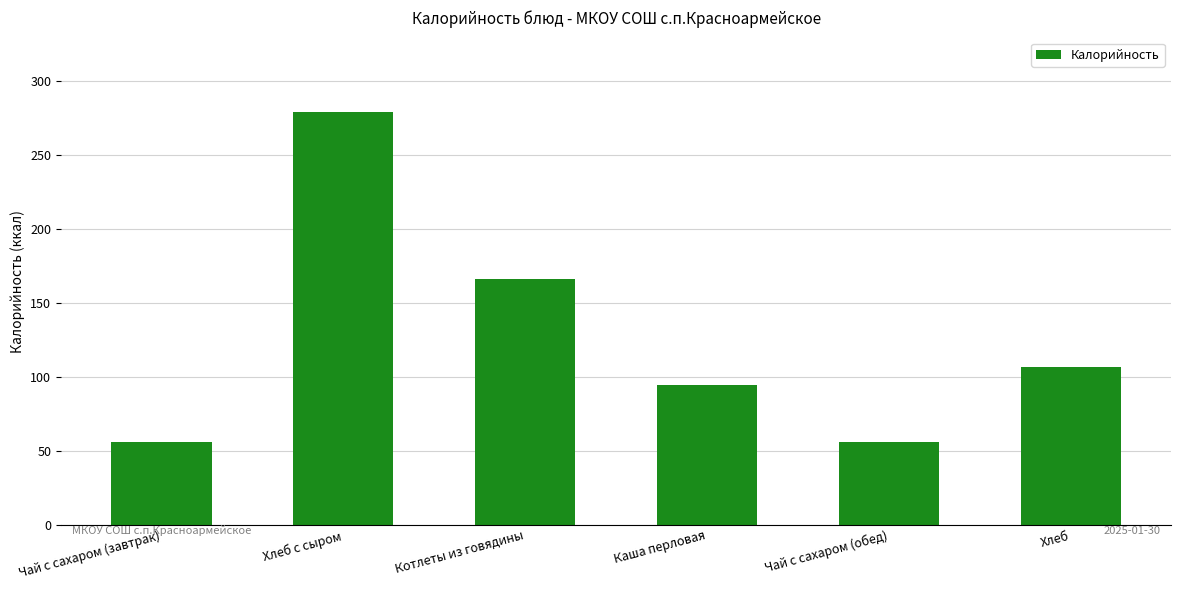

Reading left to right, transcribe all the data shown in this chart.

Чай с сахаром (завтрак)=56.0	Хлеб с сыром=279.4	Котлеты из говядины=166.4	Каша перловая=94.5	Чай с сахаром (обед)=56.0	Хлеб=106.4